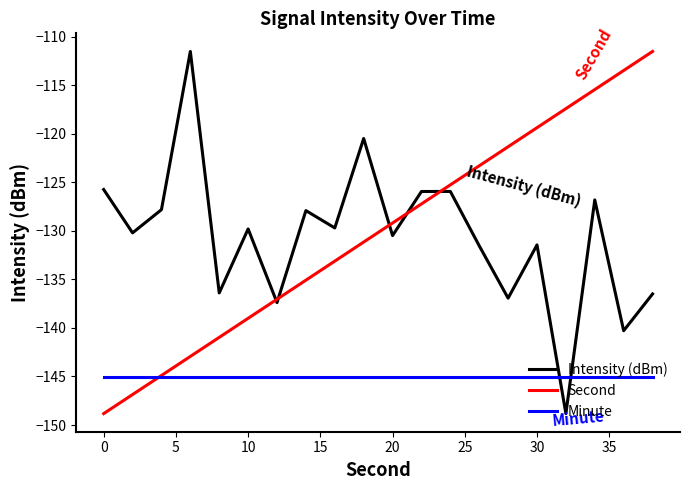

After their last crossing, which series has the higher values: Intensity (dBm) or Minute?

Intensity (dBm)